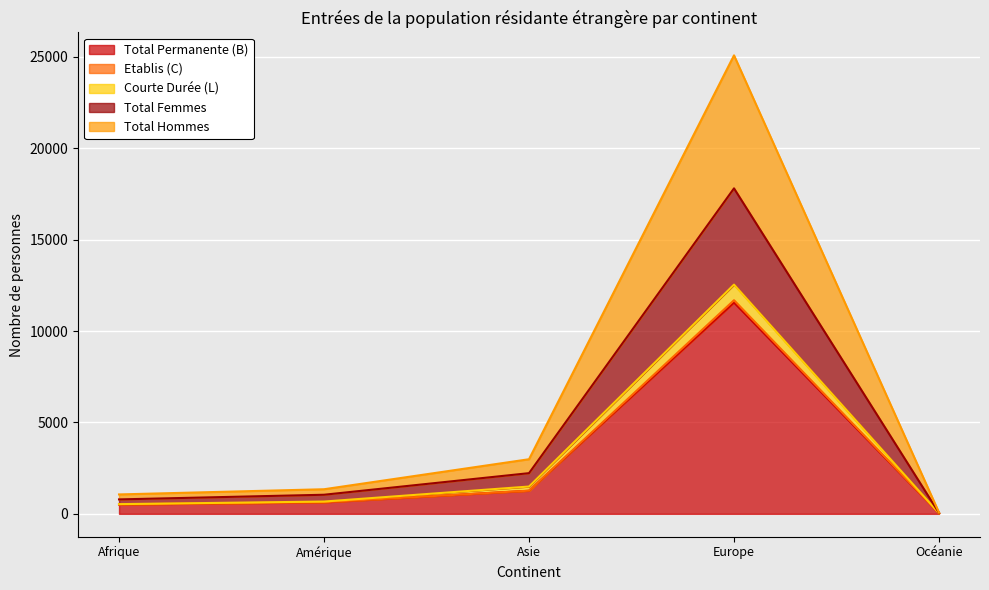

Which label corresponds to the smallest value in the chart?

Océanie